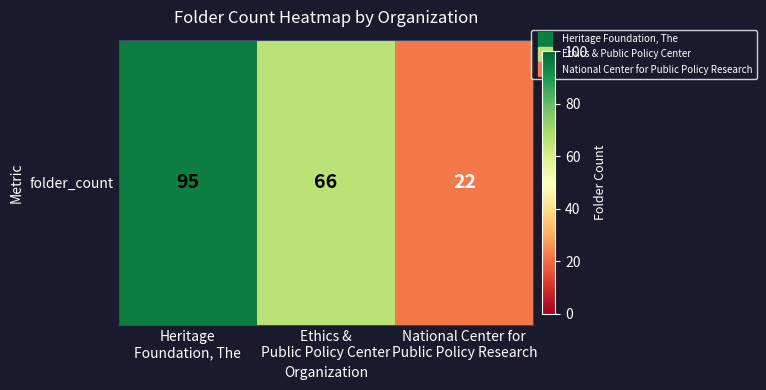

List the labels in order of value, smallest first.

National Center for
Public Policy Research, Ethics &
Public Policy Center, Heritage
Foundation, The